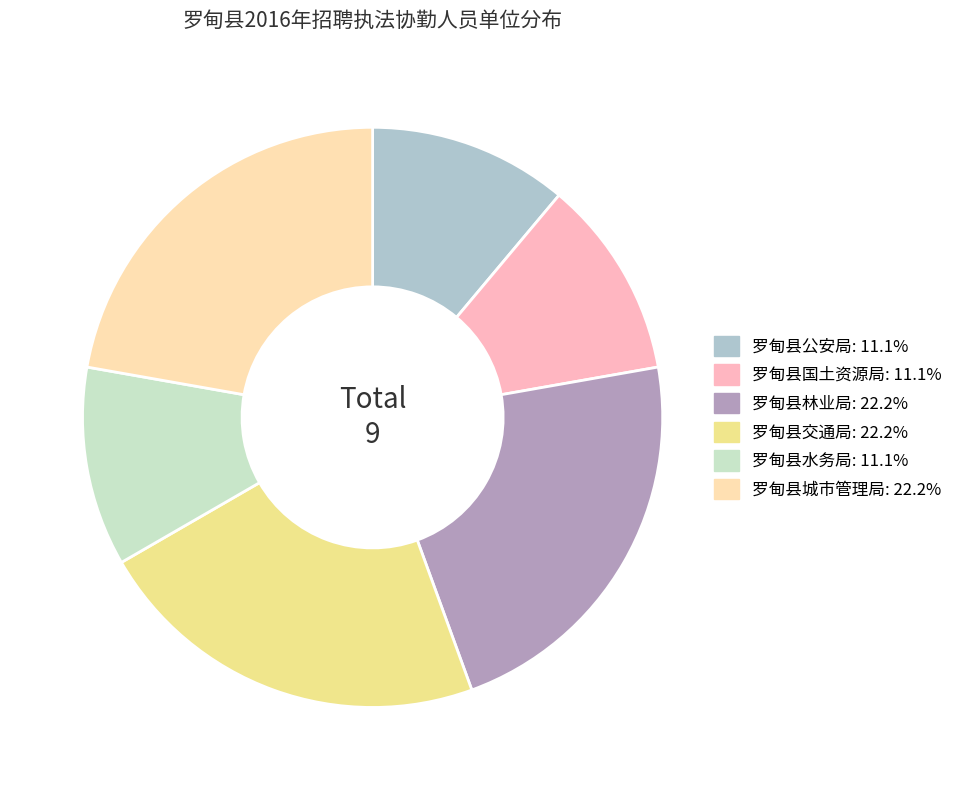

Between 罗甸县水务局 and 罗甸县林业局, which is larger?

罗甸县林业局